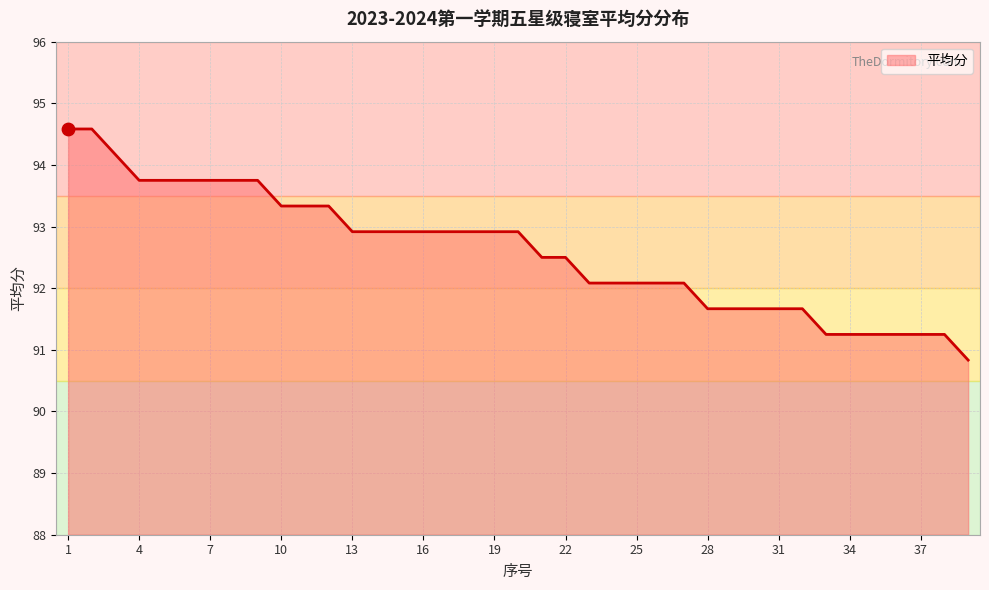

What is the smallest value displayed?

90.8